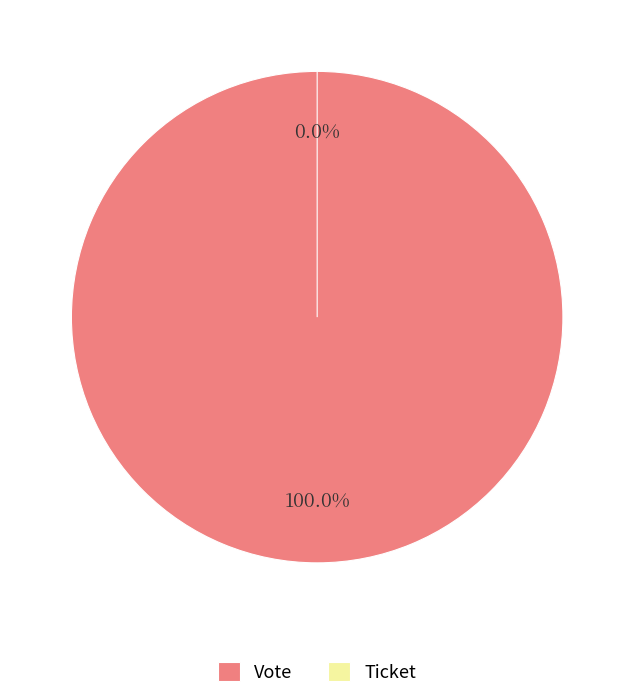

Count the number of slices in the pie.

2